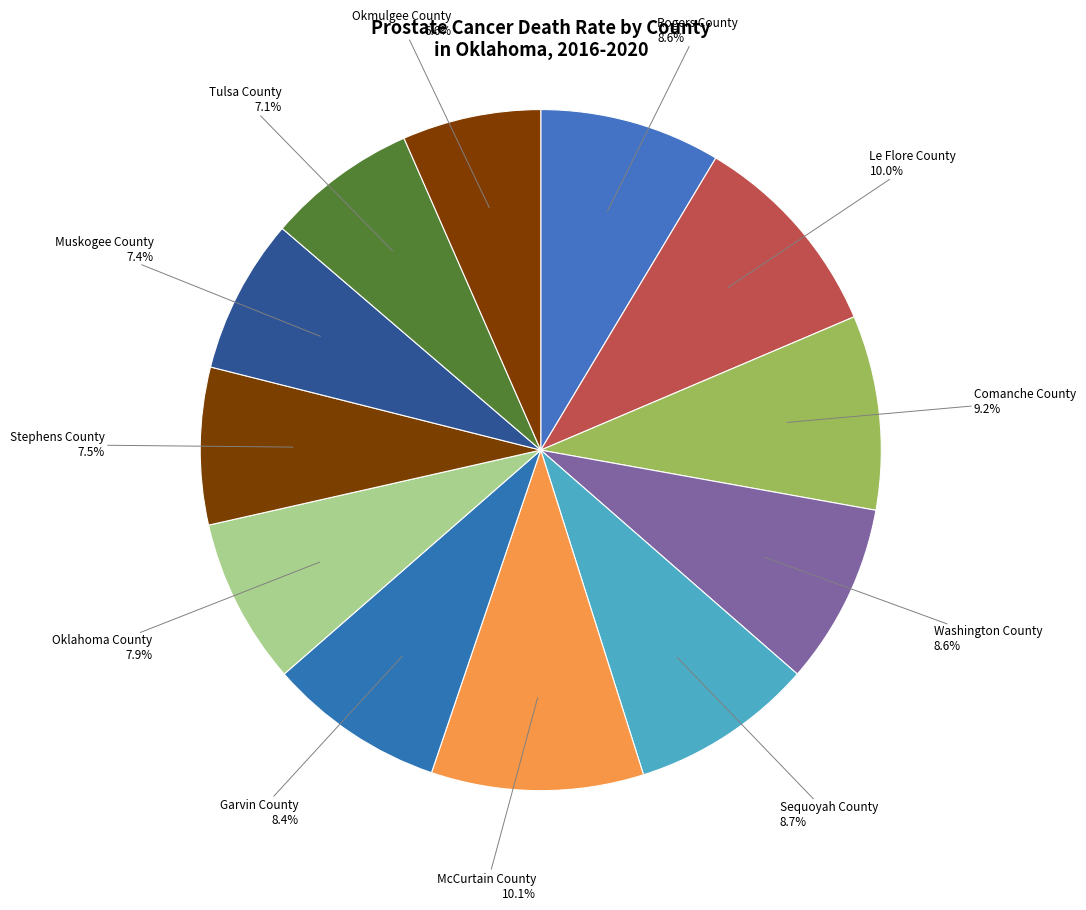

What percentage is NOT represented by Washington County?

91.4%